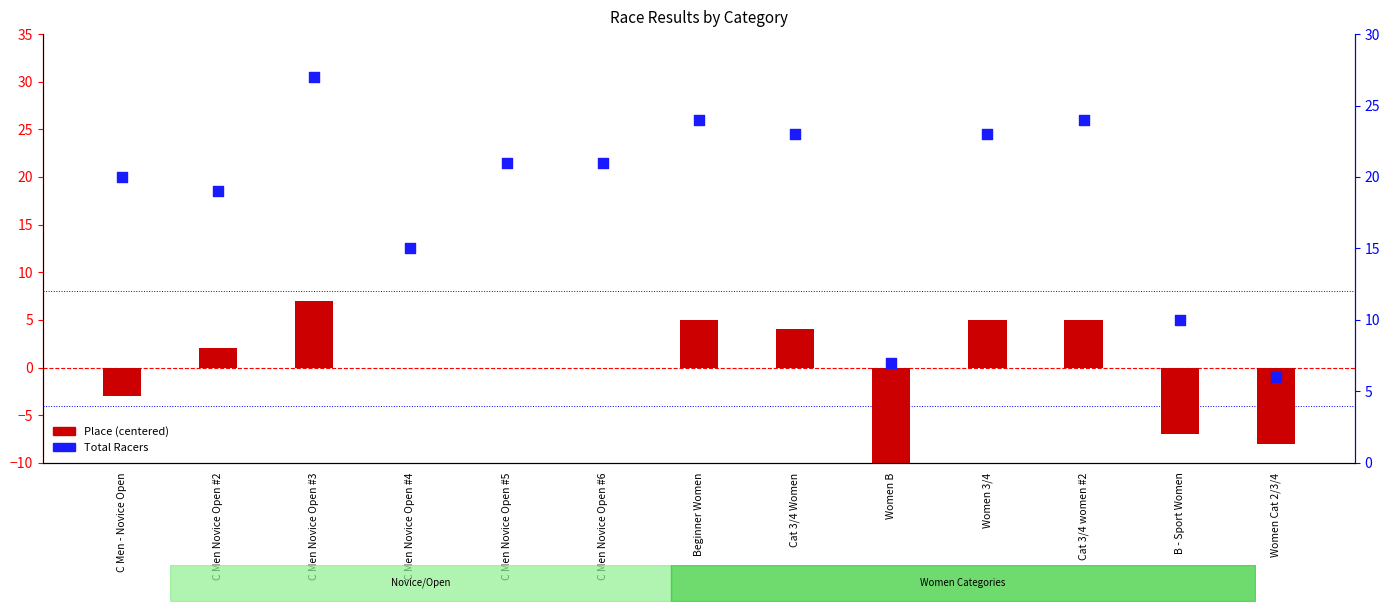

Is the value of Place (centered) at C Men Novice Open #4 greater than the value of Total Racers at C Men Novice Open #6?

No